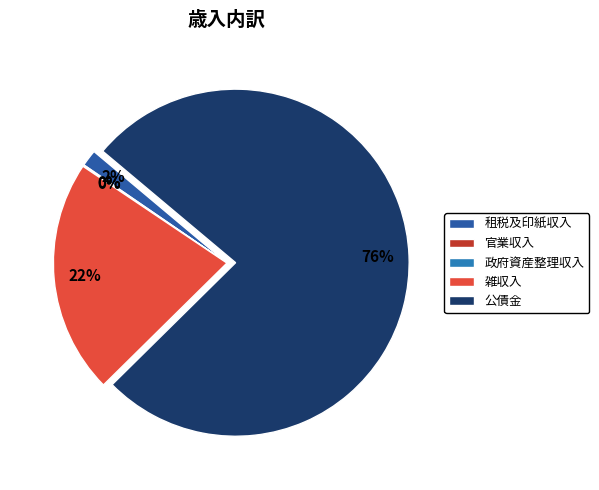

Which category accounts for the majority?

公債金